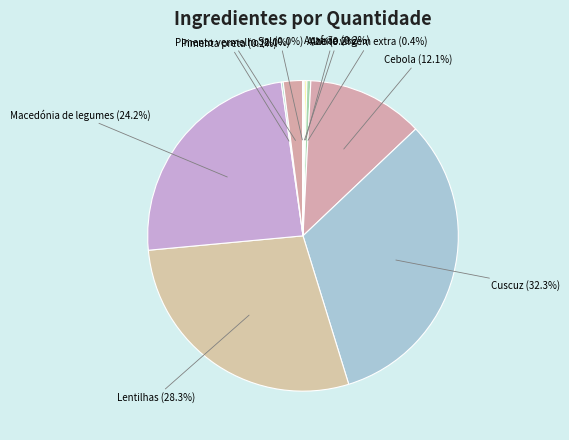

What is the ratio of the value at Cuscuz to the value at Azeite virgem extra?

80.0